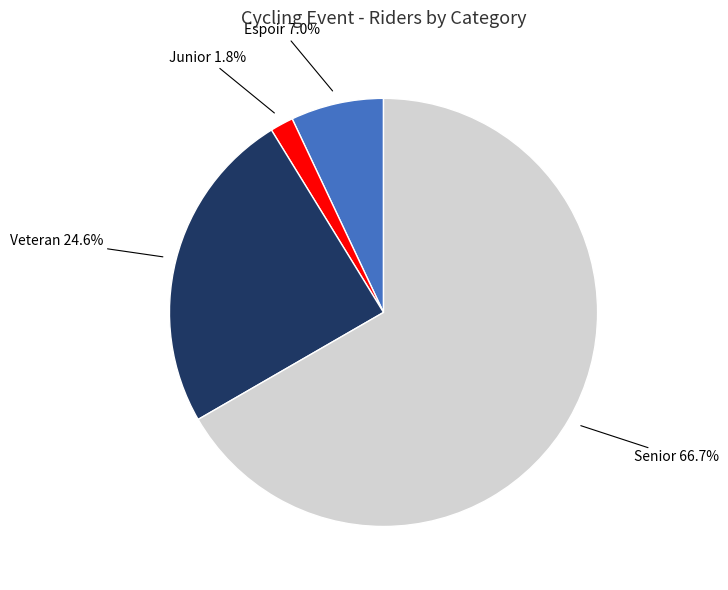

Is there any slice that represents more than half of the pie?

Yes